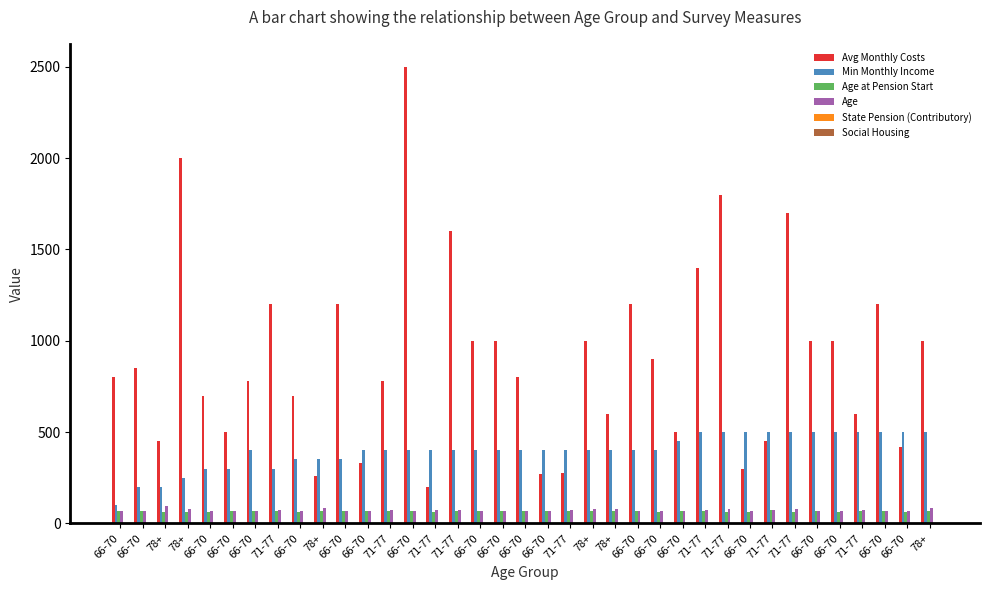

What is the label of the 2nd bar from the left?

66-70